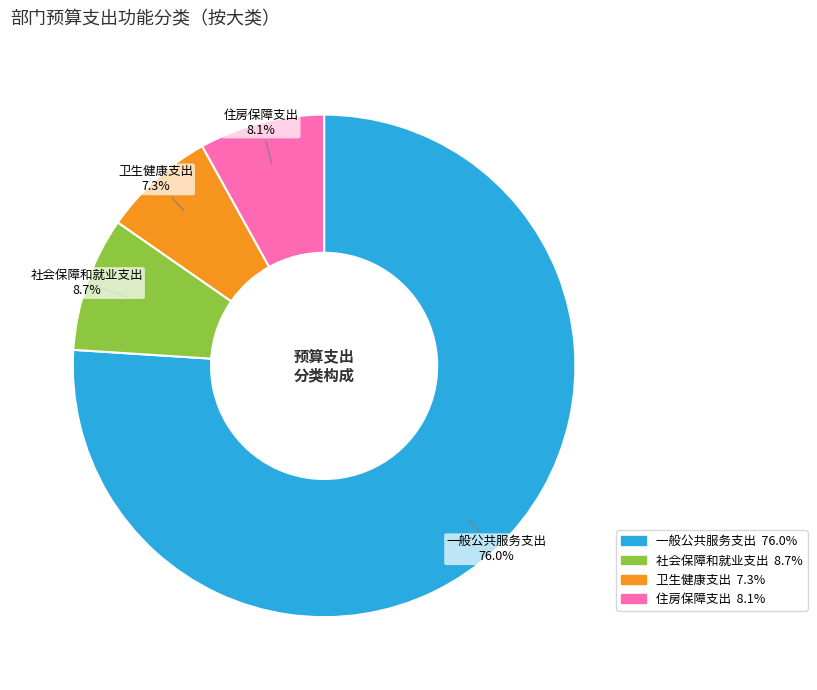

To the nearest percent, what percentage of the pie is 卫生健康支出?

7%